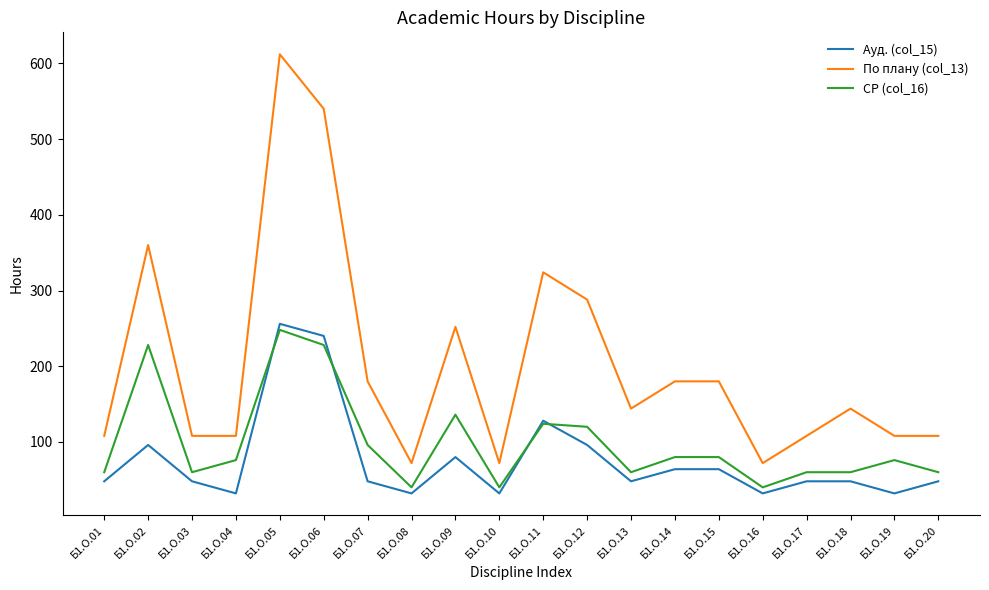

At Б1.О.09, list the series in order from smallest to largest.

Ауд. (col_15), СР (col_16), По плану (col_13)